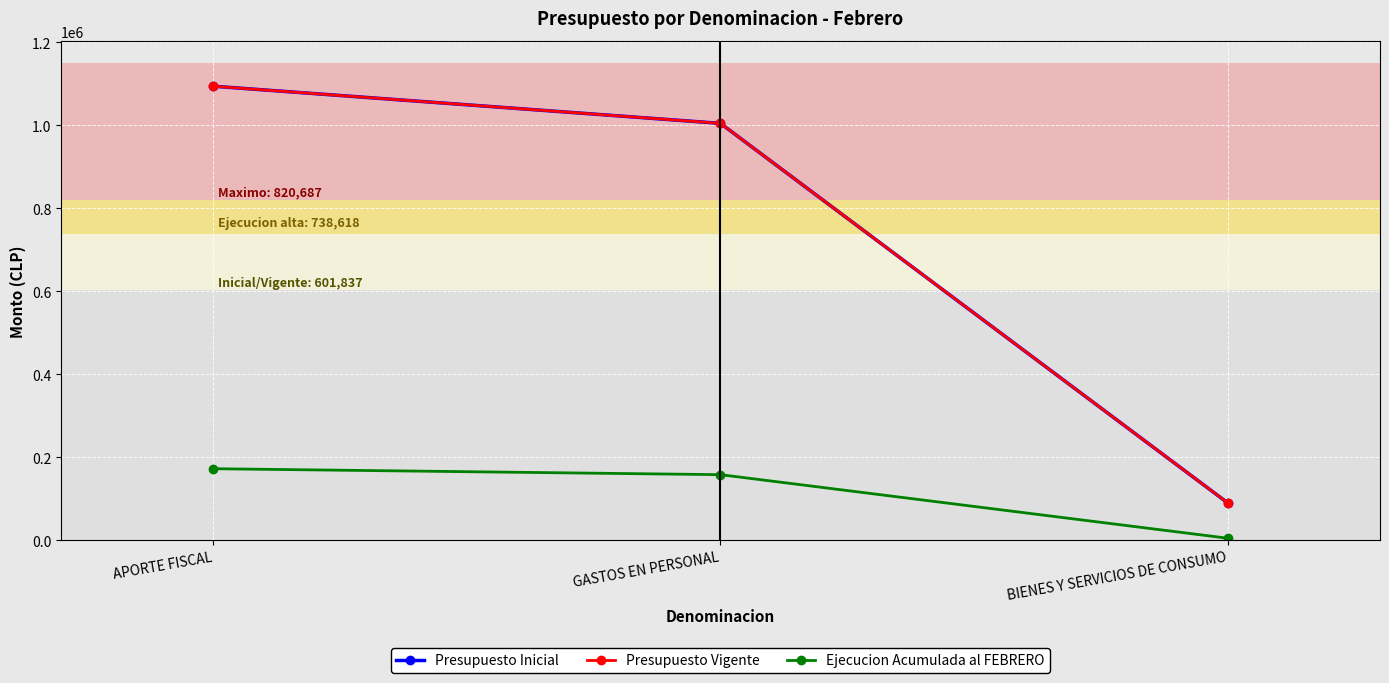

Is this an area chart (filled region under the line)?

No